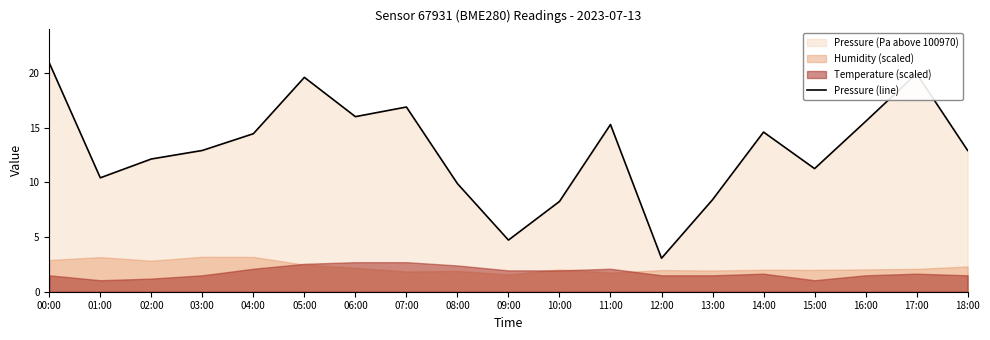

Reading left to right, extract all data points from this chart.

20.9	10.4	12.1	12.9	14.4	19.6	16.0	16.9	9.9	4.7	8.2	15.3	3.1	8.4	14.6	11.2	15.6	19.9	12.9